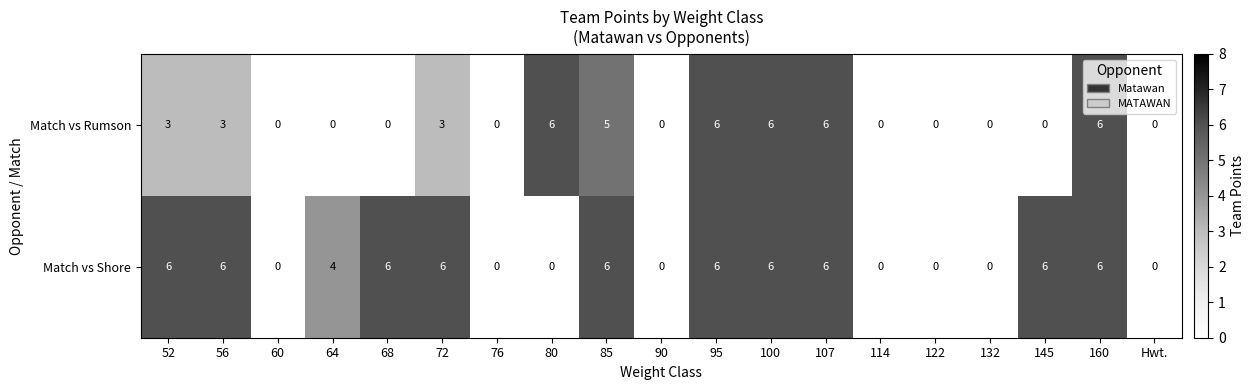

True or false: Match vs Shore has a value of 6 at 107.

True